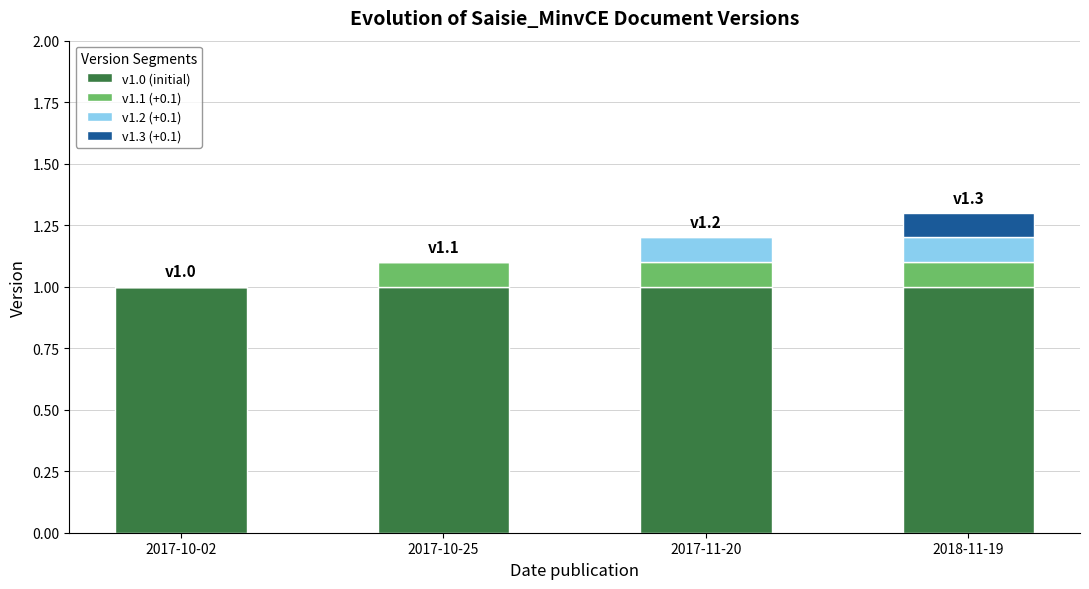

What is the total value across all series at 2017-11-20?

1.2